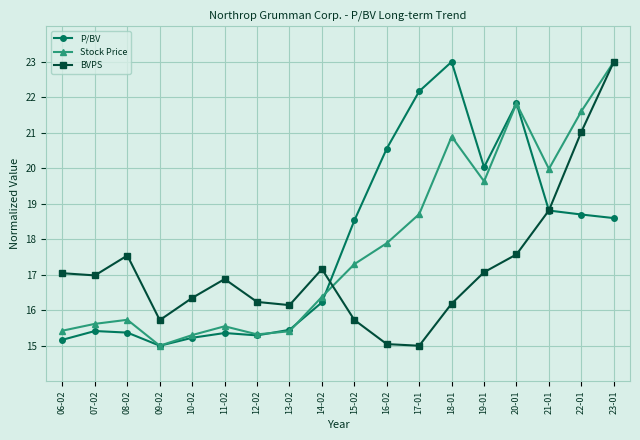

How many values in the BVPS series are below 16?

4